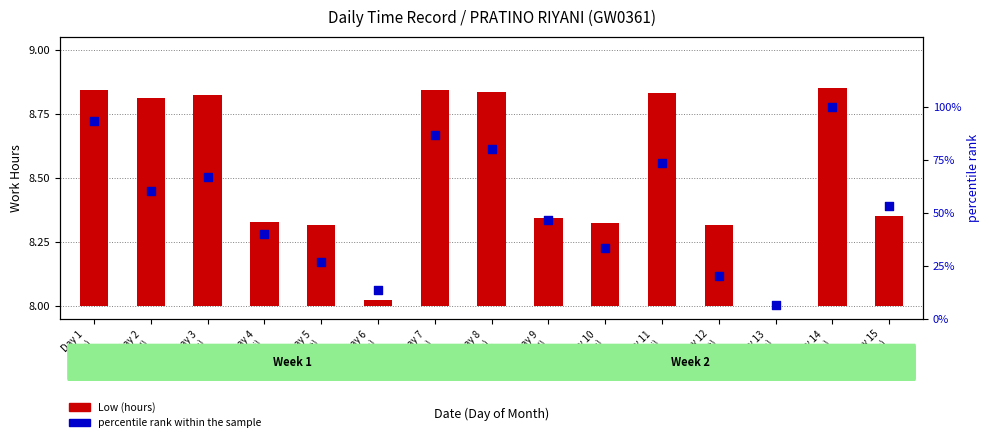

What are all the series names shown in the legend?

Low (hours), percentile rank within the sample